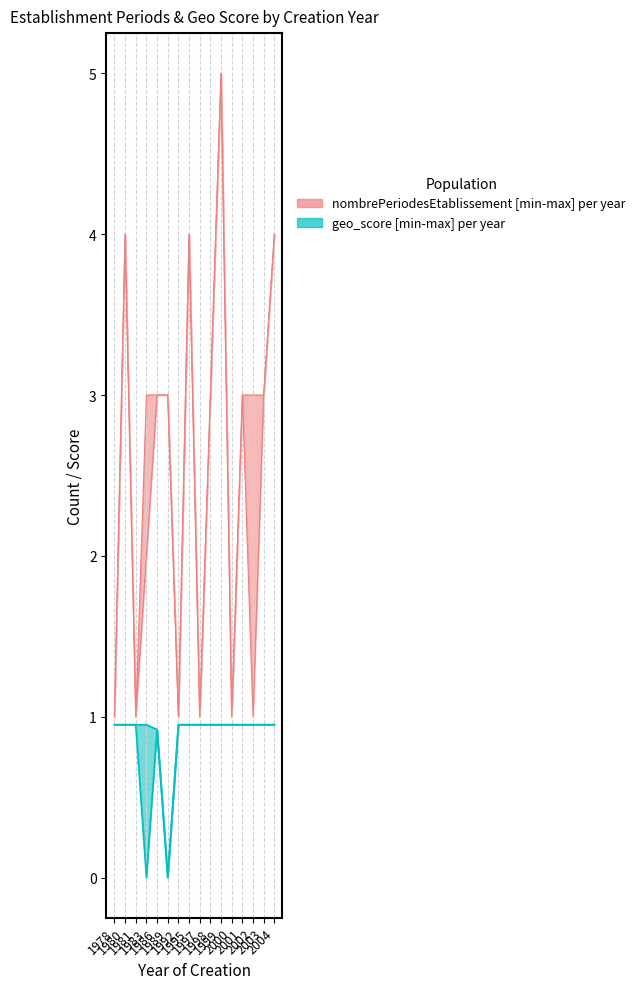

What value does the geo_score_upper series have at 2001?

0.9